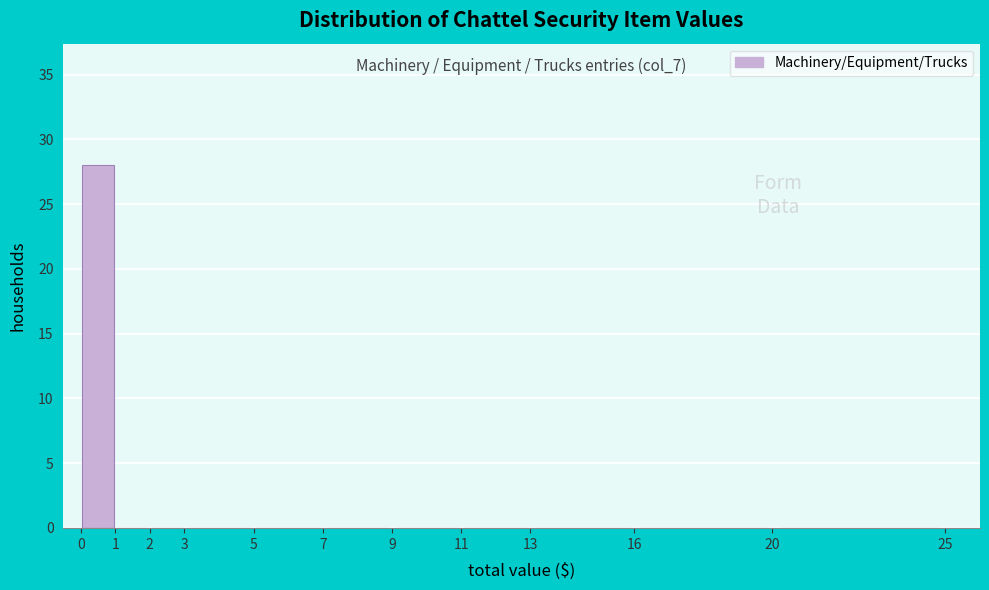

Over which range of the x-axis is the bar tallest?

0 to 1